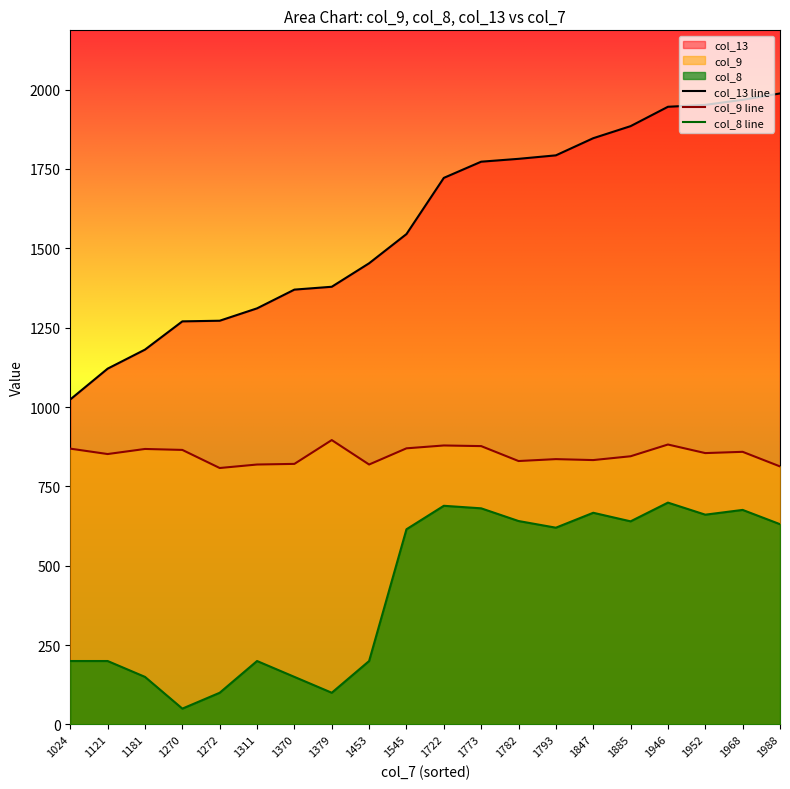

Reading left to right, list all the values displayed in this chart.

col_13 line: 1024	1121	1181	1270	1272	1311	1370	1379	1453	1545	1722	1773	1782	1793	1847	1885	1946	1952	1968	1988
col_9 line: 869	852	868	865	808	819	821	896	819	870	879	877	830	836	833	845	882	855	859	813
col_8 line: 200	200	150	50	100	200	150	100	200	615	689	681	641	620	667	640	699	661	676	631